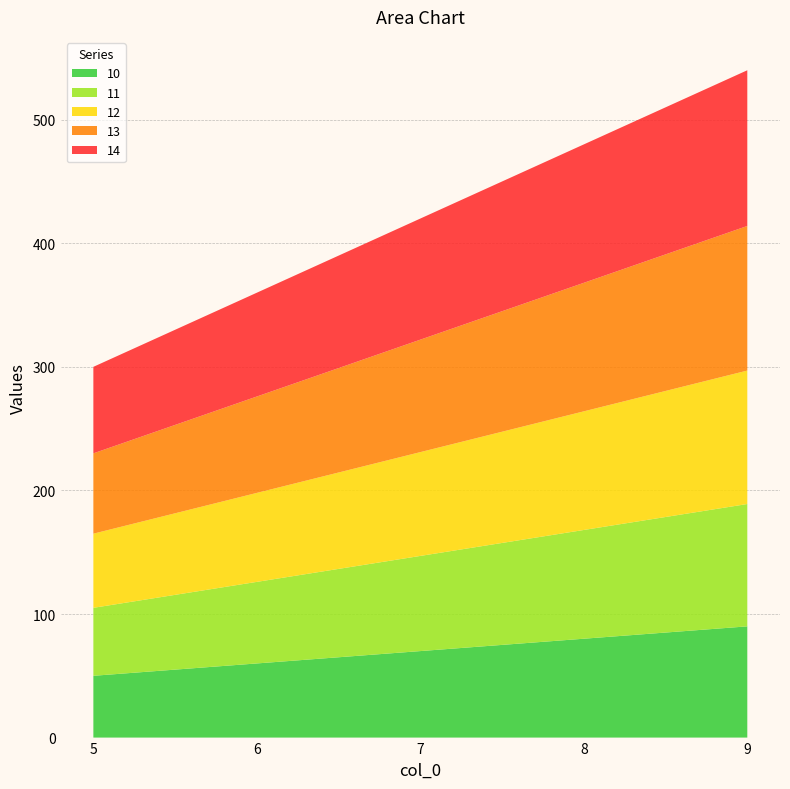

Reading right to left, what are all the values shown in this chart?

10: 9=90	8=80	7=70	6=60	5=50
11: 9=99	8=88	7=77	6=66	5=55
12: 9=108	8=96	7=84	6=72	5=60
13: 9=117	8=104	7=91	6=78	5=65
14: 9=126	8=112	7=98	6=84	5=70